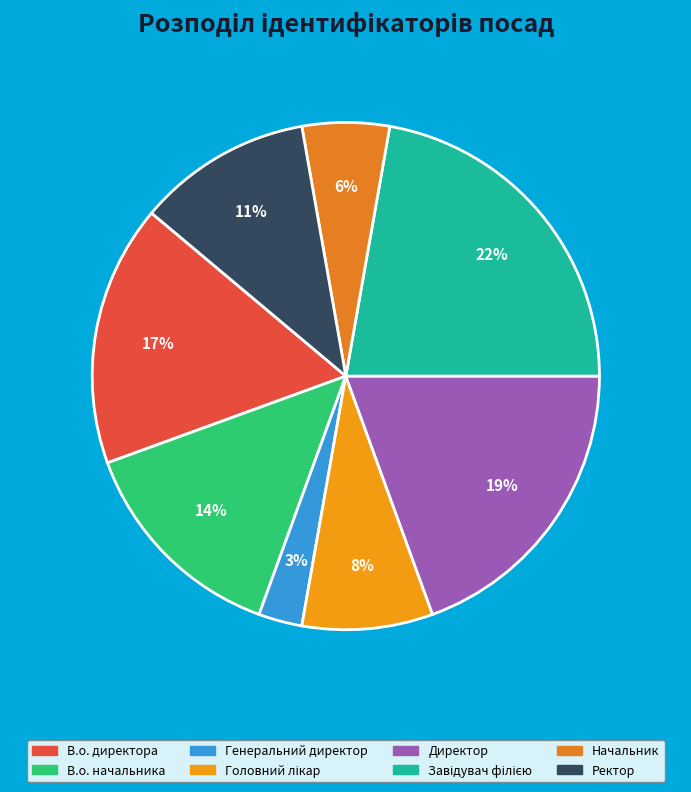

Which category has the biggest portion of the pie?

Завідувач філією